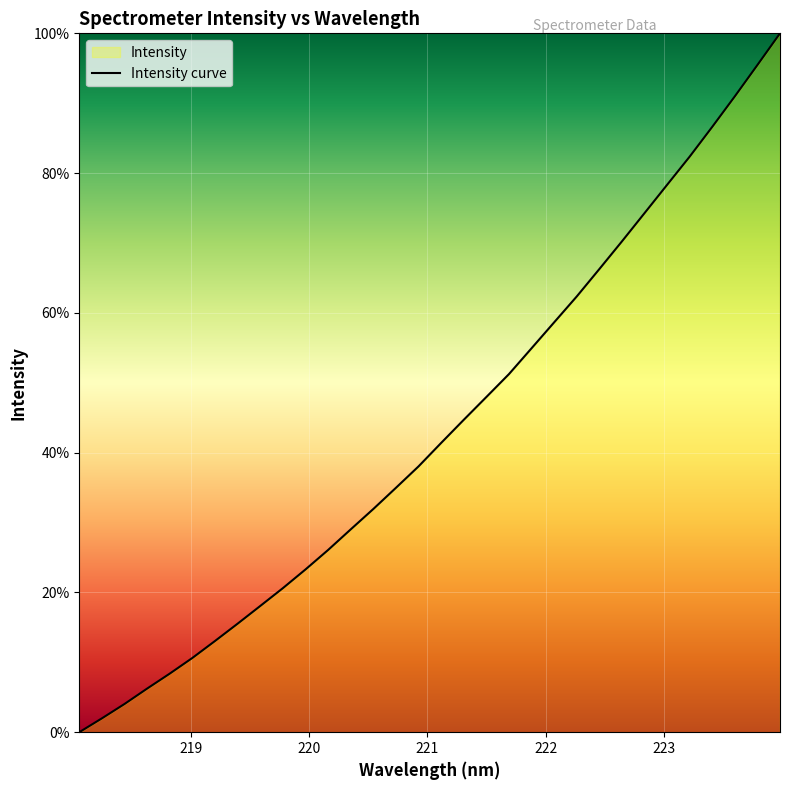

What is the difference between the maximum and minimum values?

100.0